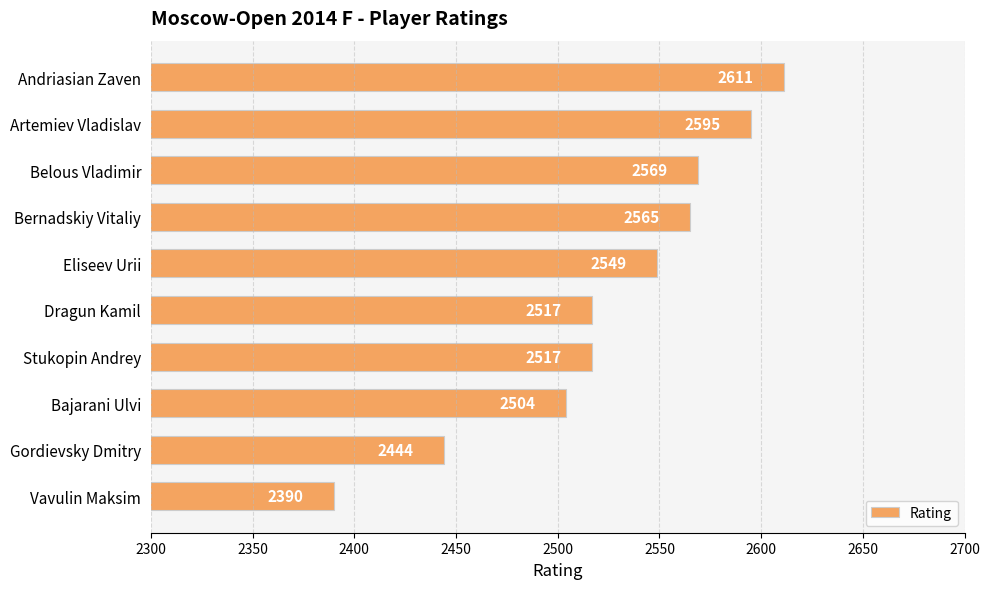

How many data points are less than 2549?

5